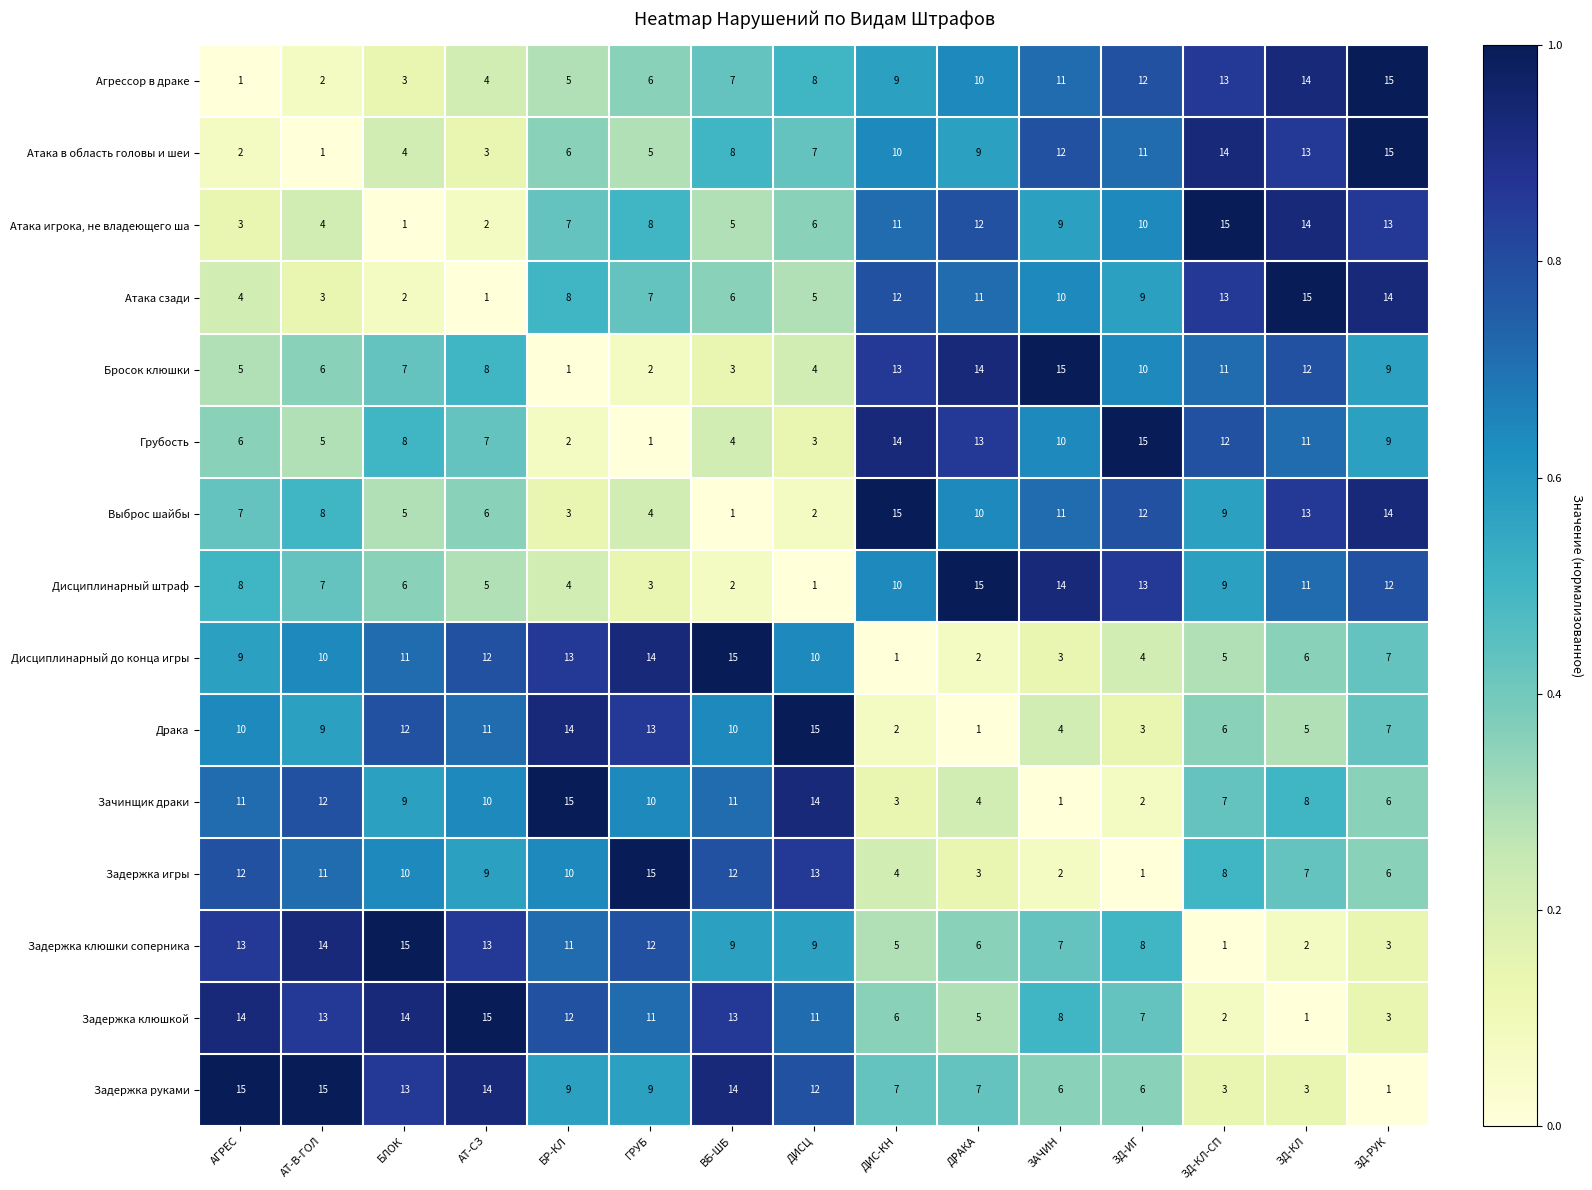

What is the sum of the Драка values at ЗД-КЛ-СП and БЛОК?

18